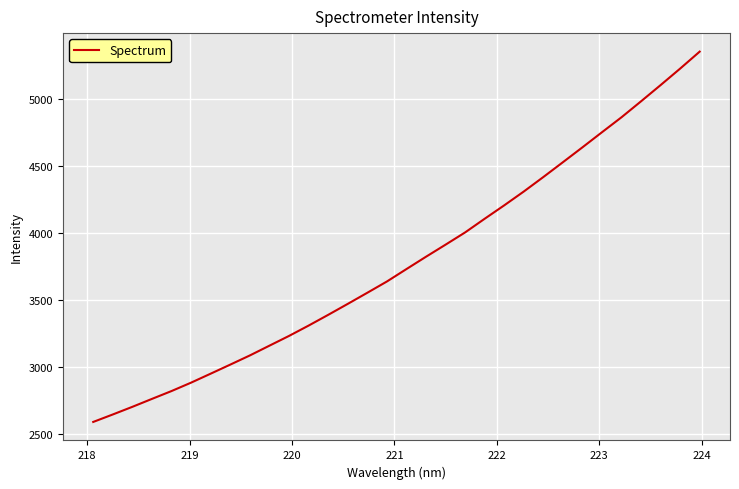

What is the minimum value shown in the chart?

2590.4